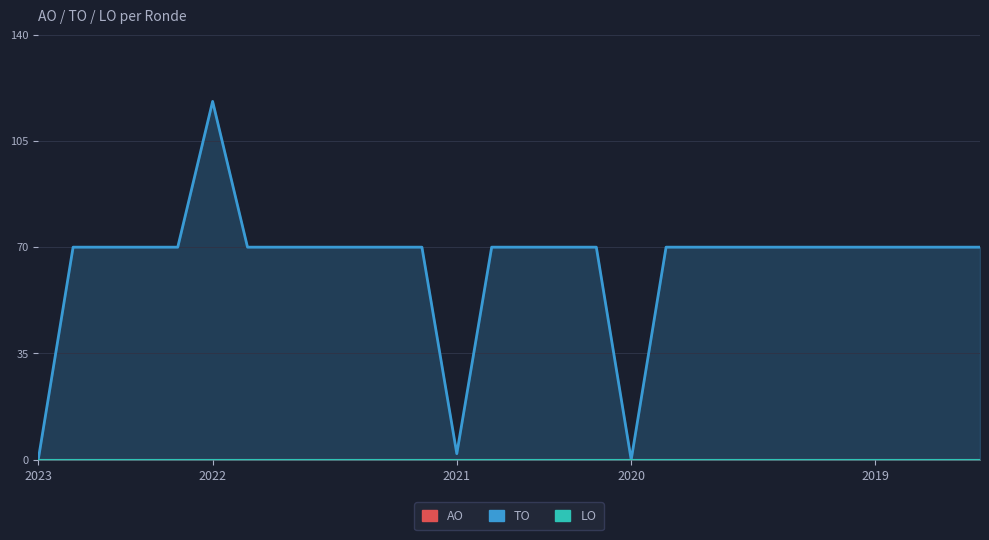

What are all the series names shown in the legend?

AO, TO, LO